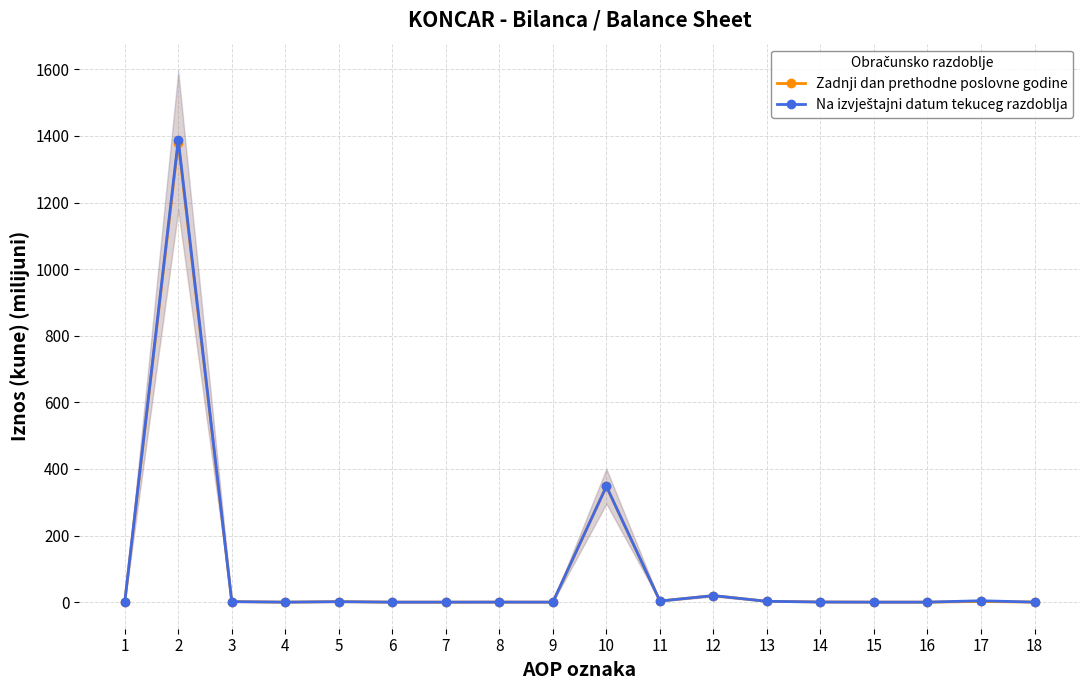

At which label is Zadnji dan prethodne poslovne godine closest to 689?

10